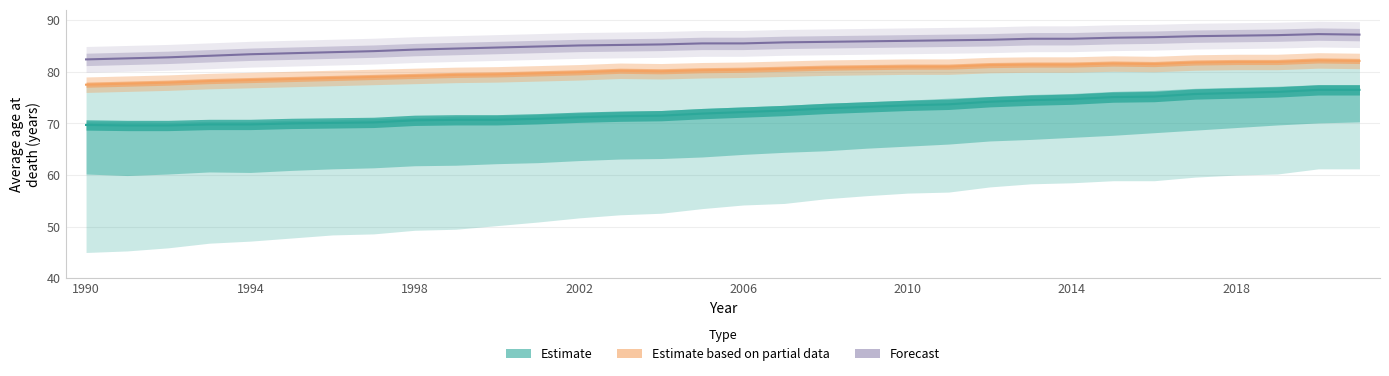

Count the number of categories in the chart.

32